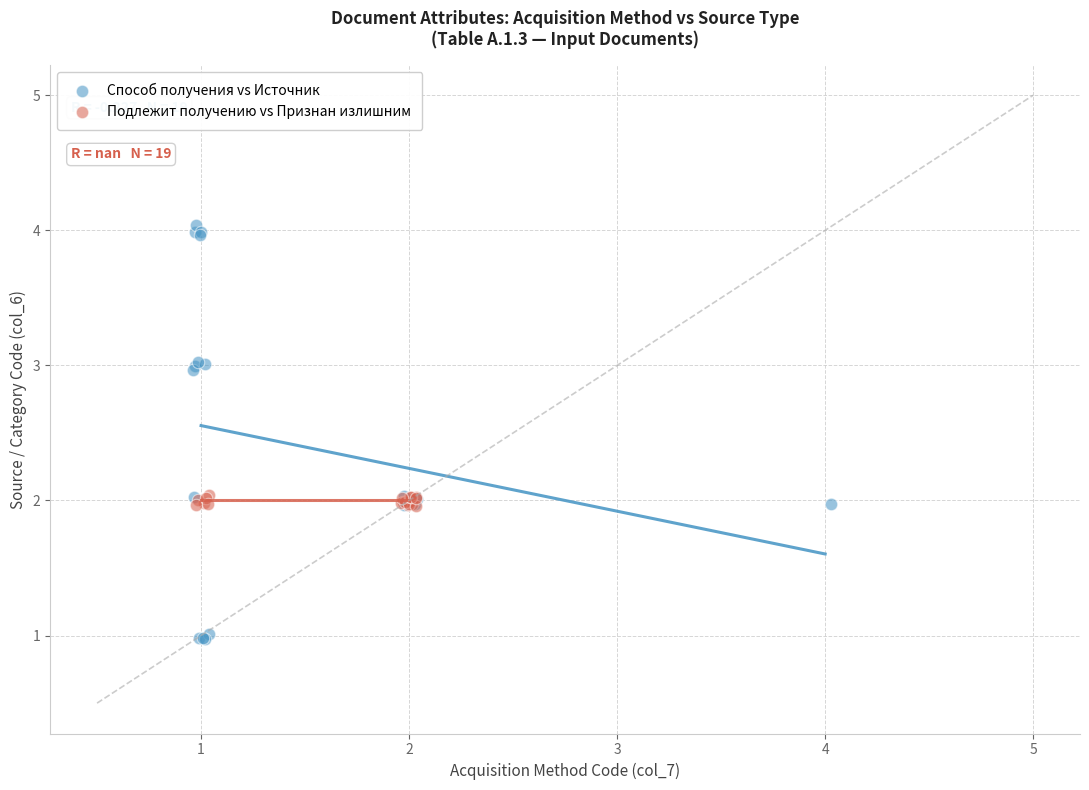

Which series has the largest Y range (max minus min)?

Способ получения vs Источник